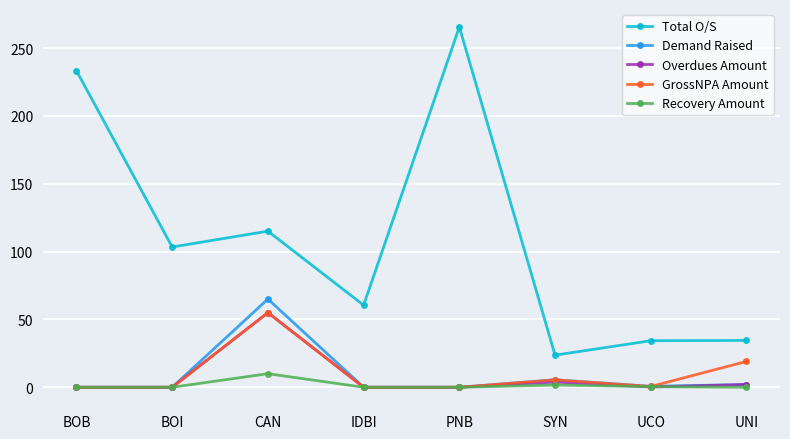

Does the chart display data point markers on the line(s)?

Yes